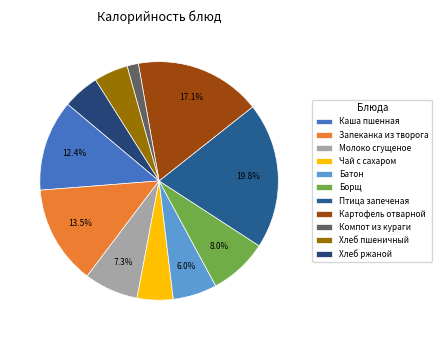

How many segments does this pie chart have?

11